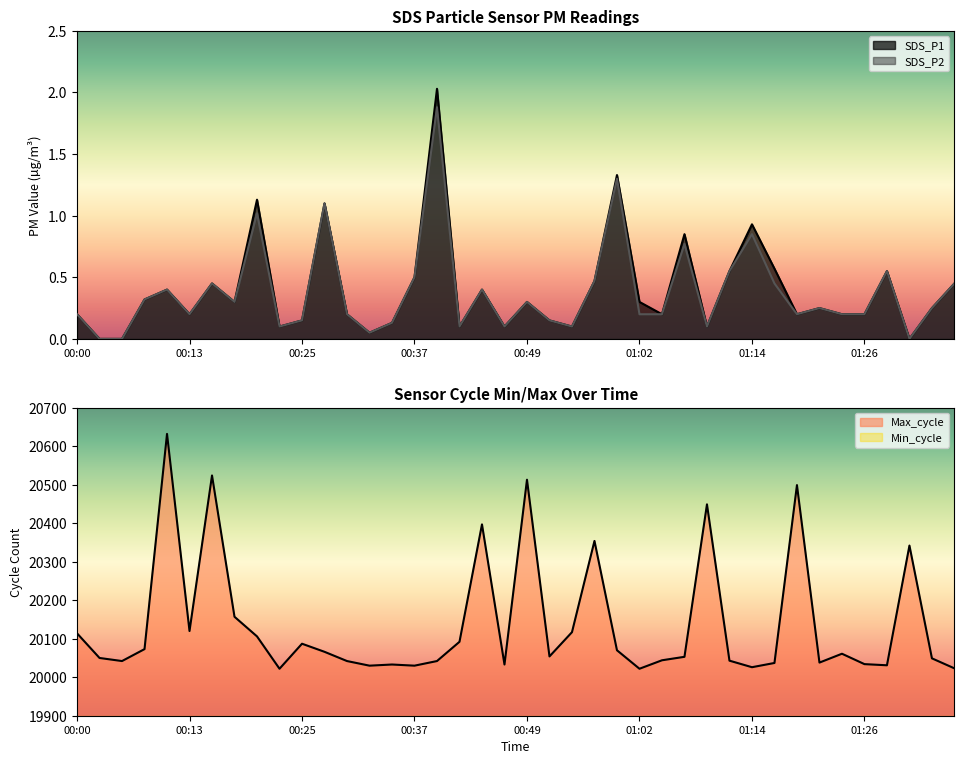

What is the label of the 37th point from the left?

01:28